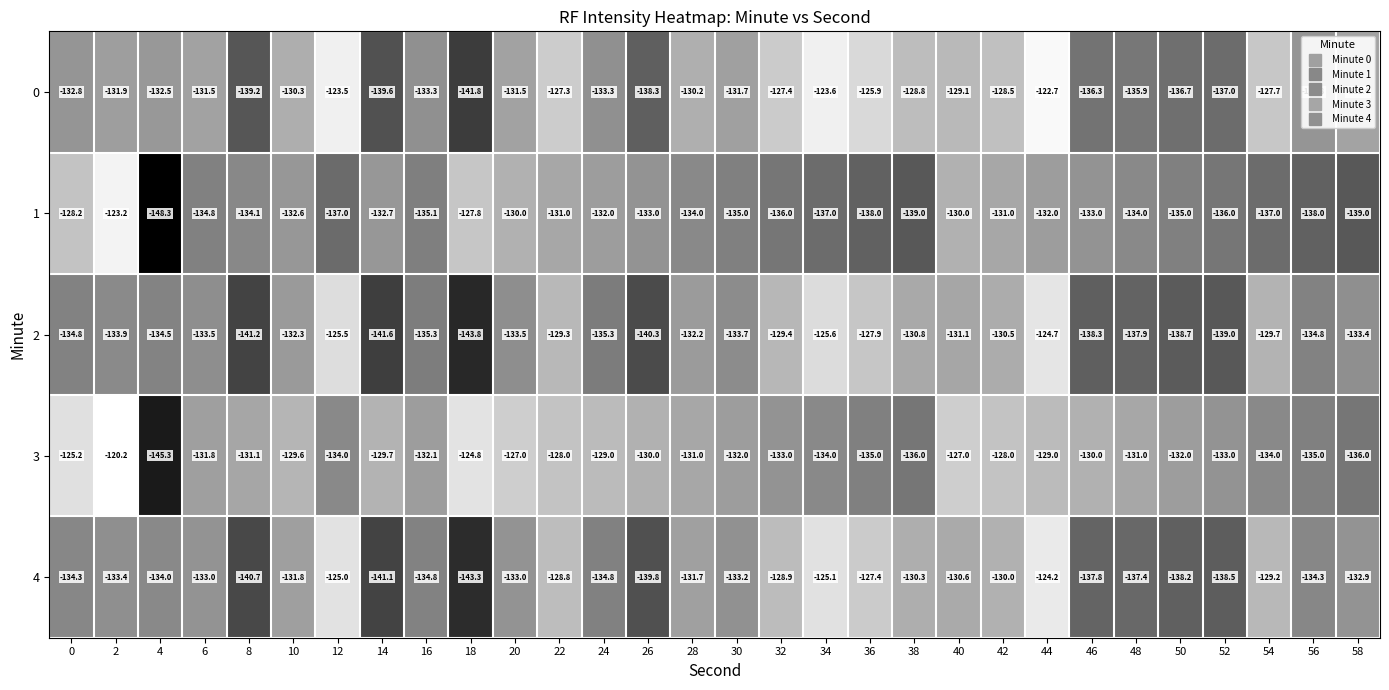

Which label corresponds to the smallest value in the chart?

4